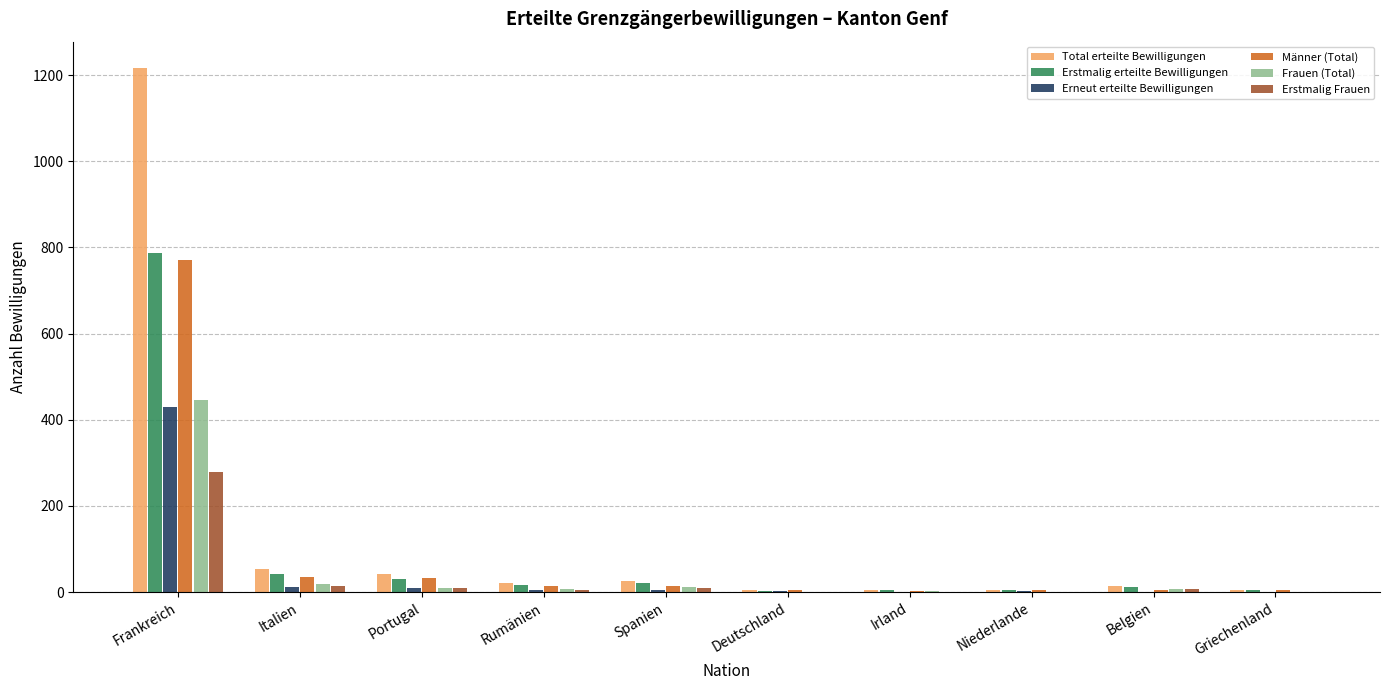

What is the sum of all Männer (Total) values?

888